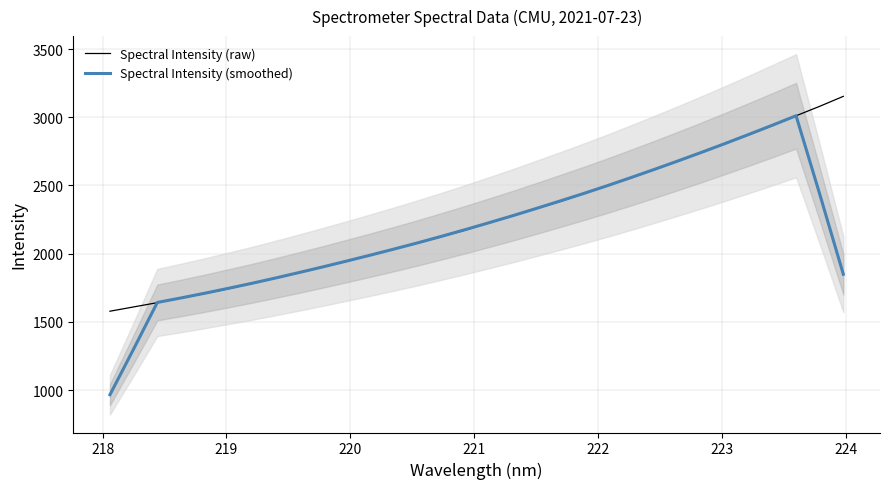

What is the maximum value for Spectral Intensity (smoothed)?

3011.6